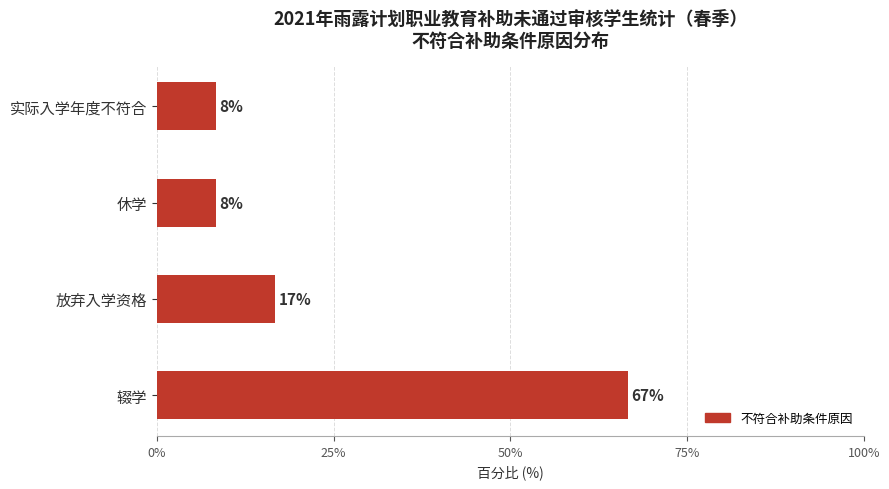

What is the difference between the second highest and minimum values?

8.3